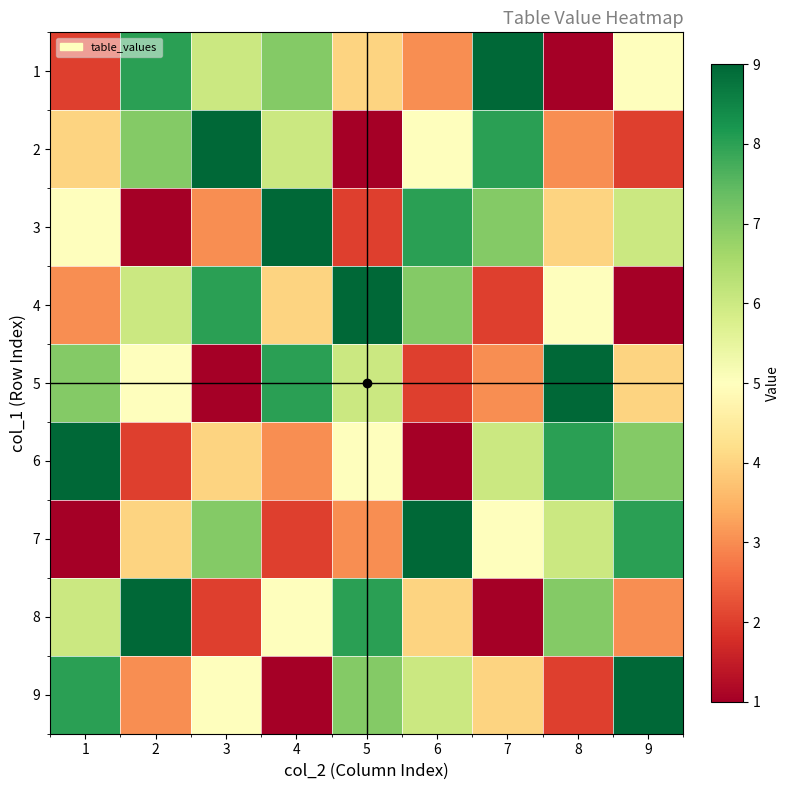

What is the spread (max minus min) of values at 2?

8